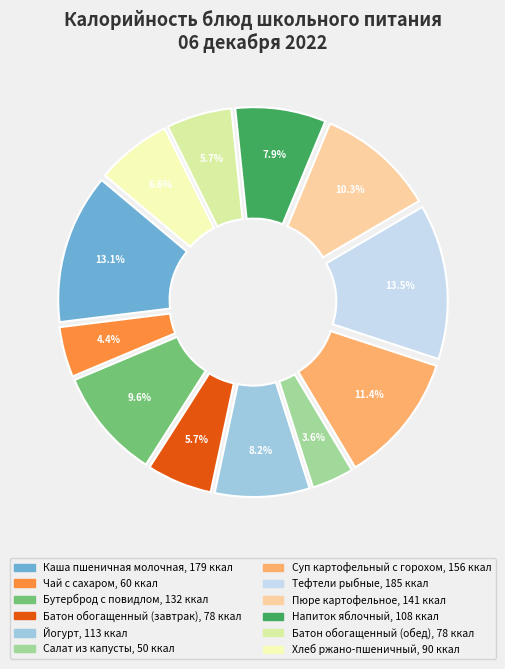

How many slices are in this pie chart?

12